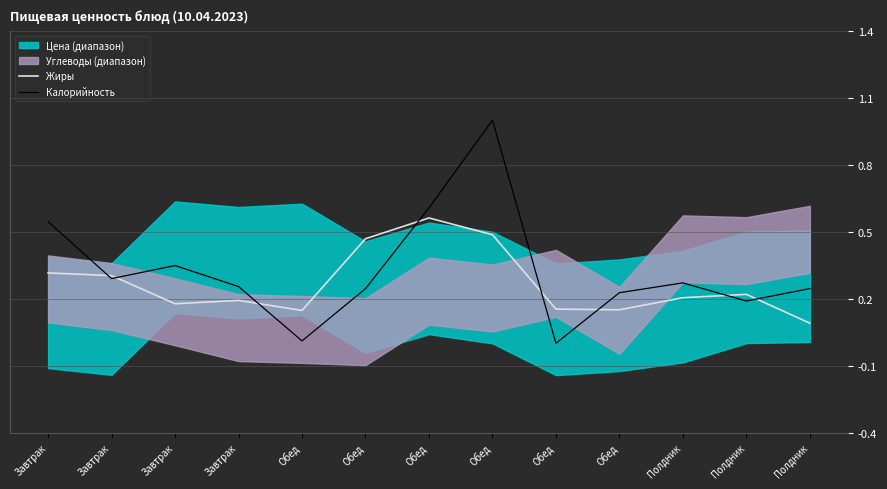

Which has a higher value, Завтрак or Обед?

Обед